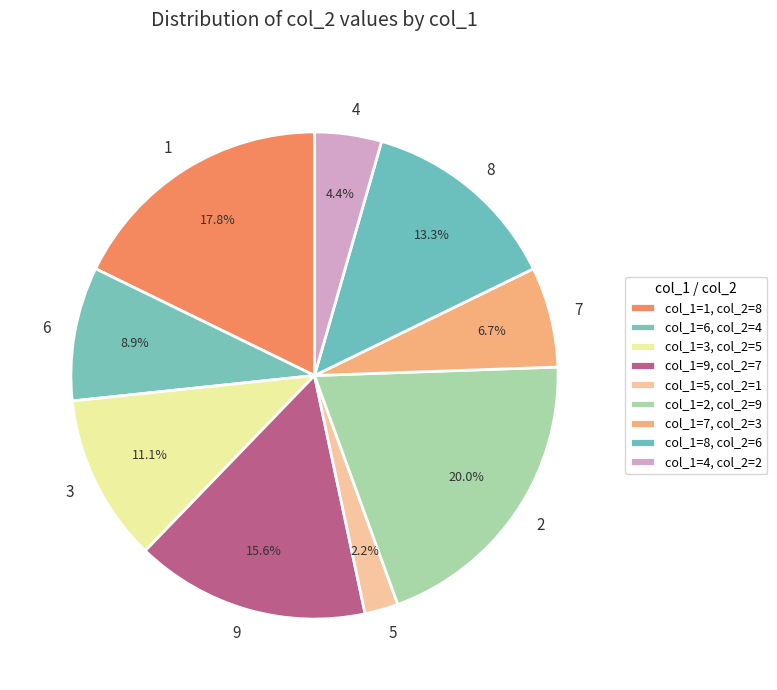

What is the ratio of the value at 3 to the value at 8?

0.8